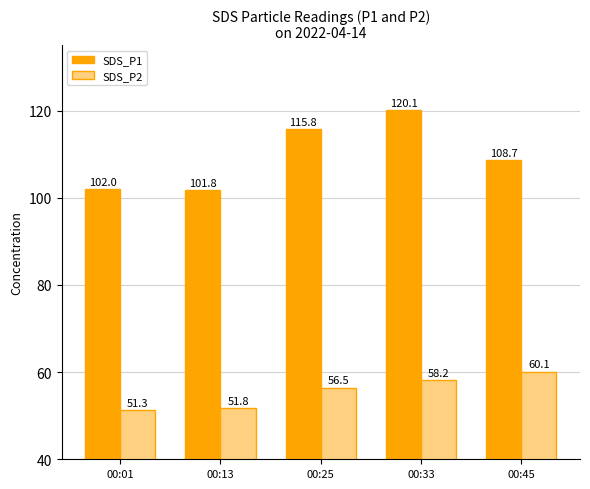

True or false: SDS_P1 has a value of 101.8 at 00:13.

True